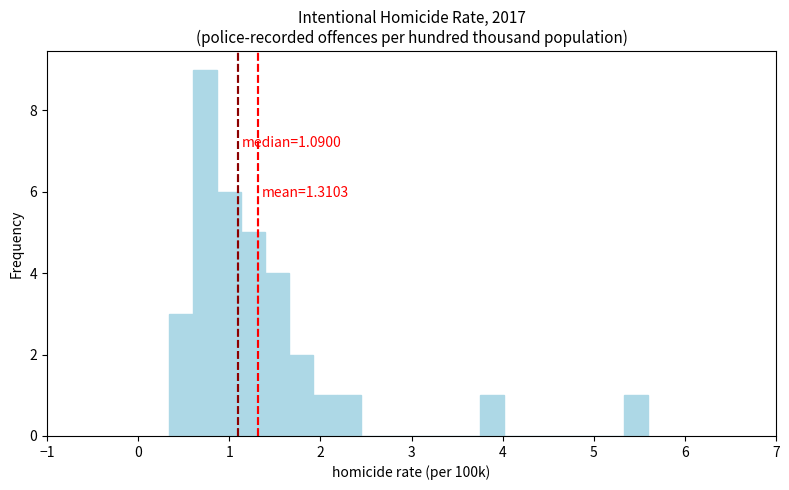

Around what value on the x-axis is the tallest bar? Give the approximate position of its centre, as read against the axis.

0.7